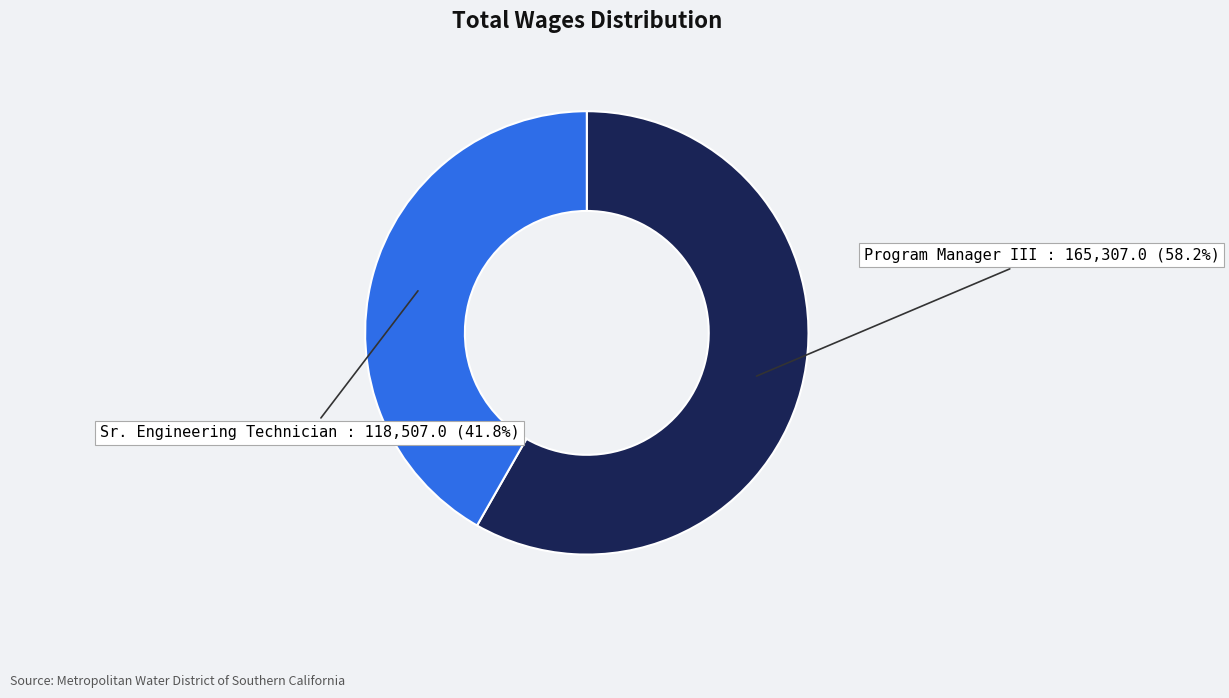

How many segments does this pie chart have?

2